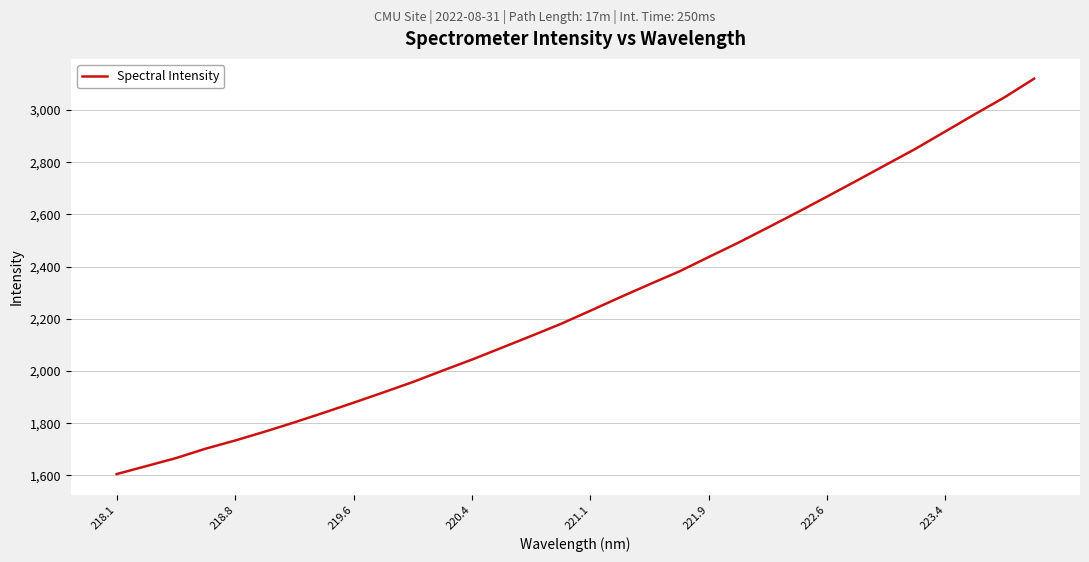

Does the chart display data point markers on the line(s)?

No